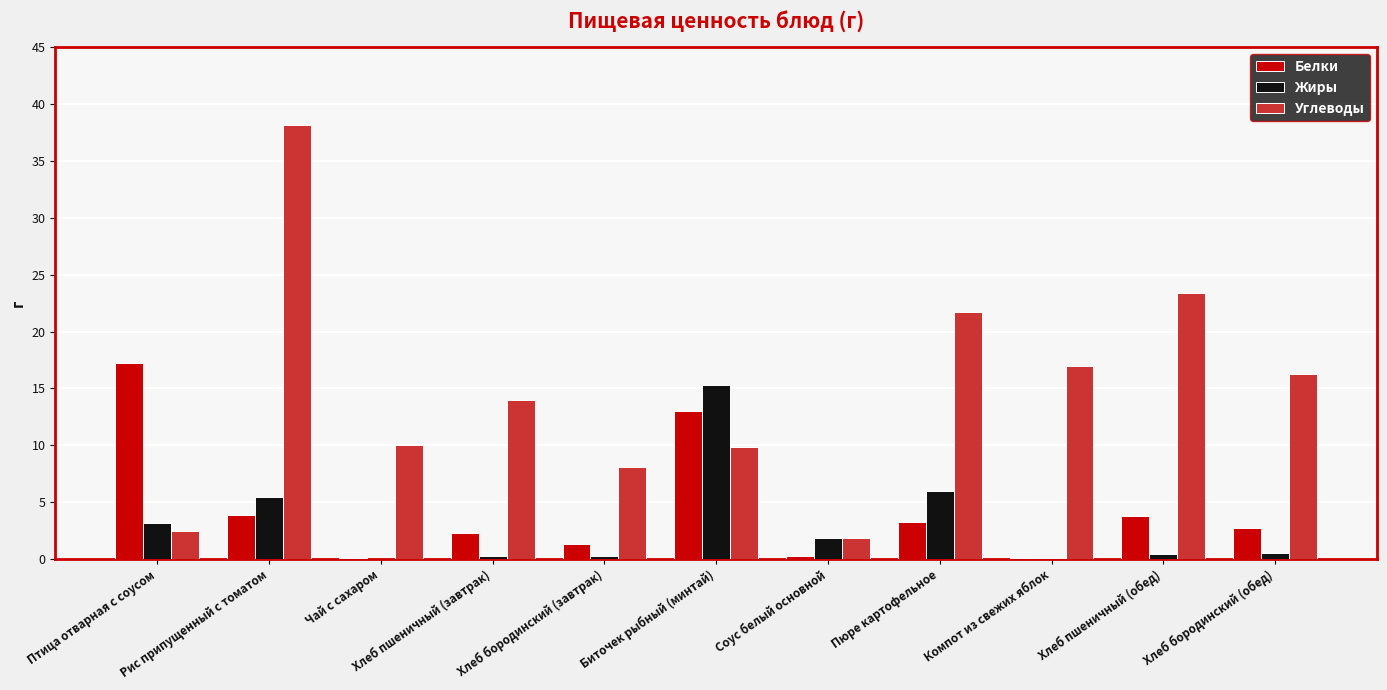

What is the maximum value shown in the chart?

38.1